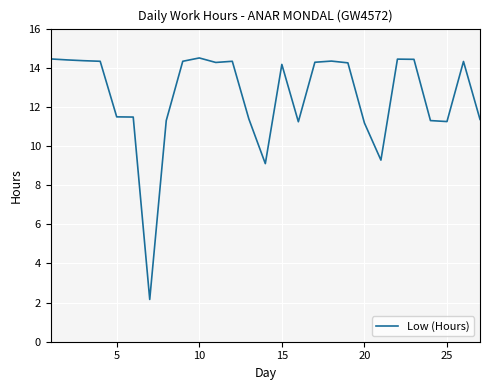

What is the greatest value displayed?

14.5